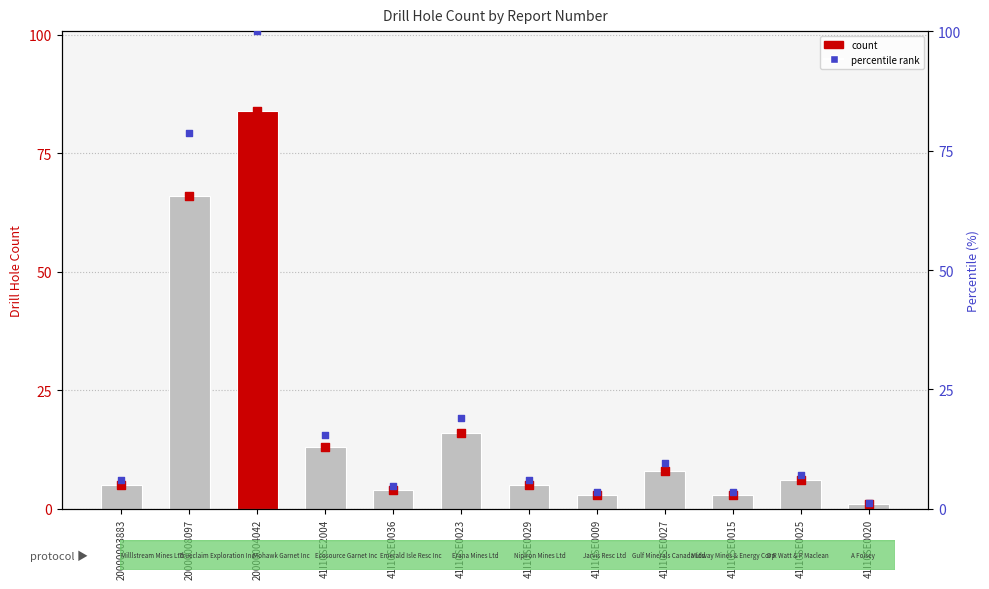

What is the total value across all series at 41I10SE0023?

51.0